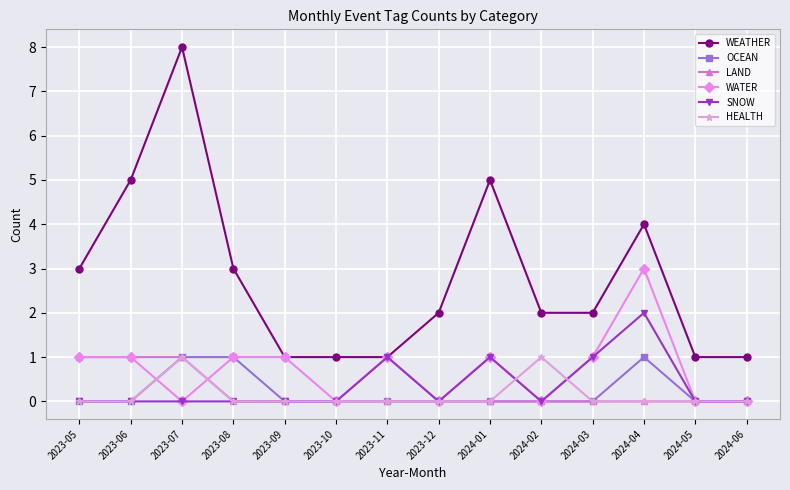

What is the difference between the maximum and second lowest values in the LAND series?

1